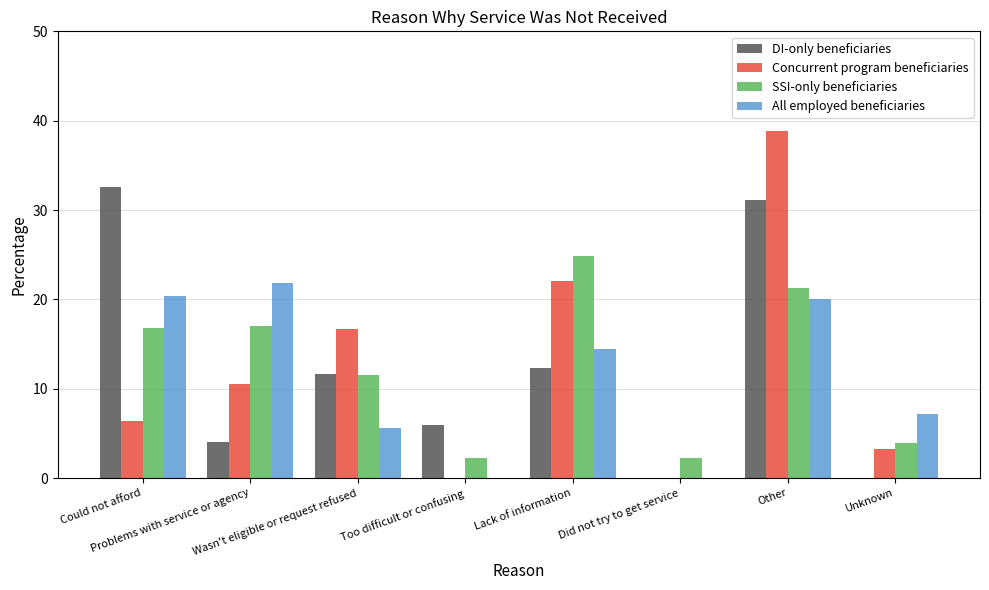

What is the maximum value shown in the chart?

38.9